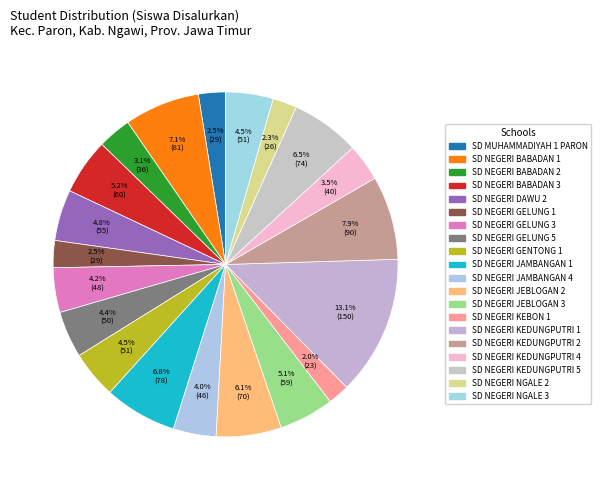

To the nearest percent, what is the difference between the SD NEGERI GENTONG 1 and SD NEGERI KEBON 1 slice percentages?

2%